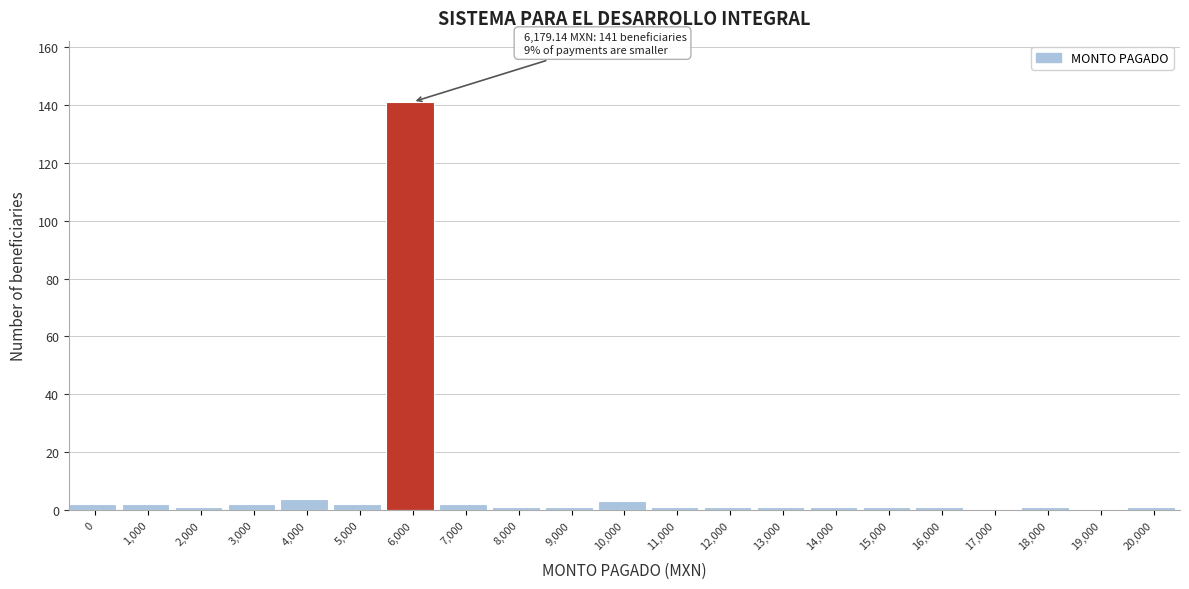

Reading right to left, list all the values displayed in this chart.

20,000=1	19,000=0	18,000=1	17,000=0	16,000=1	15,000=1	14,000=1	13,000=1	12,000=1	11,000=1	10,000=3	9,000=1	8,000=1	7,000=2	6,000=141	5,000=2	4,000=4	3,000=2	2,000=1	1,000=2	0=2